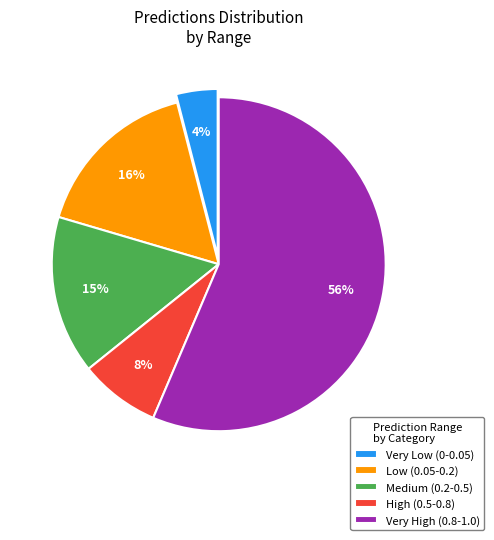

Is it true that Low (0.05-0.2) is 16% of the pie?

True